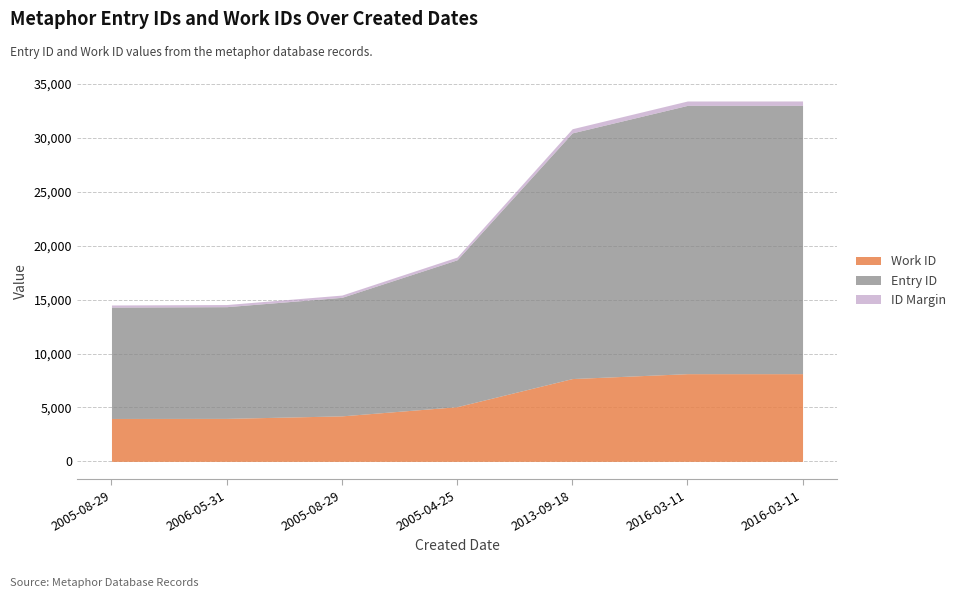

What is the difference between the highest and lowest values at 2013-09-18?

15101